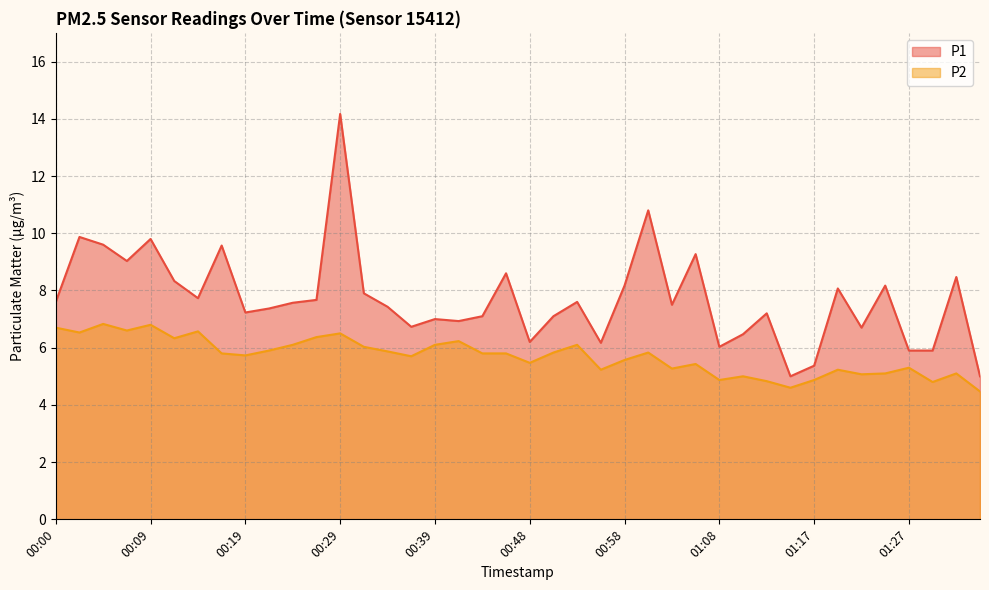

Where is P1 nearest to the value 9?

00:07